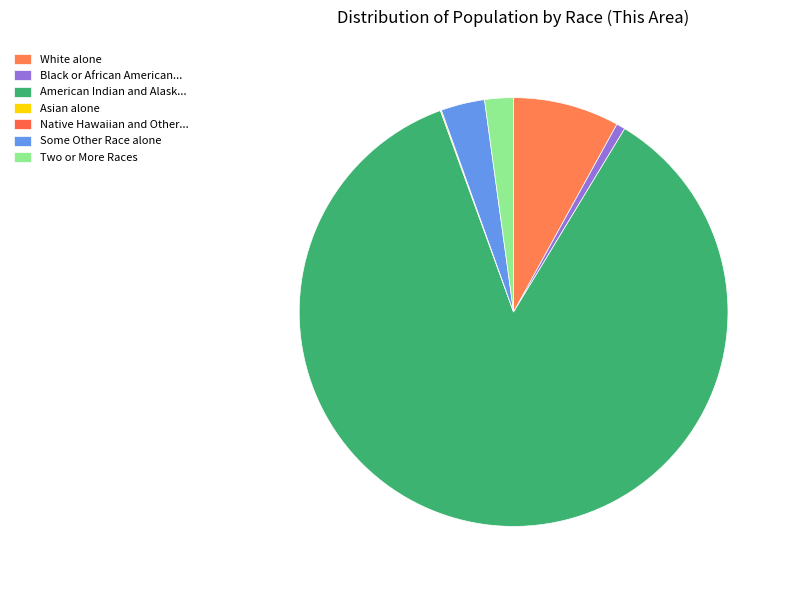

What is the total percentage of White alone and Some Other Race alone?

11.3%